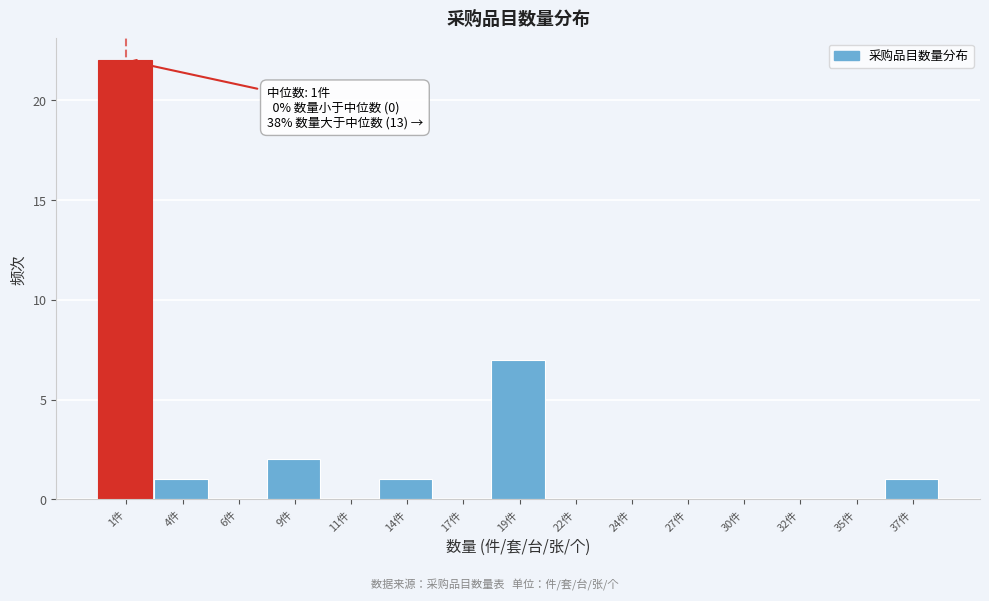

Reading left to right, what are all the values shown in this chart?

1件=22	4件=1	6件=0	9件=2	11件=0	14件=1	17件=0	19件=7	22件=0	24件=0	27件=0	30件=0	32件=0	35件=0	37件=1